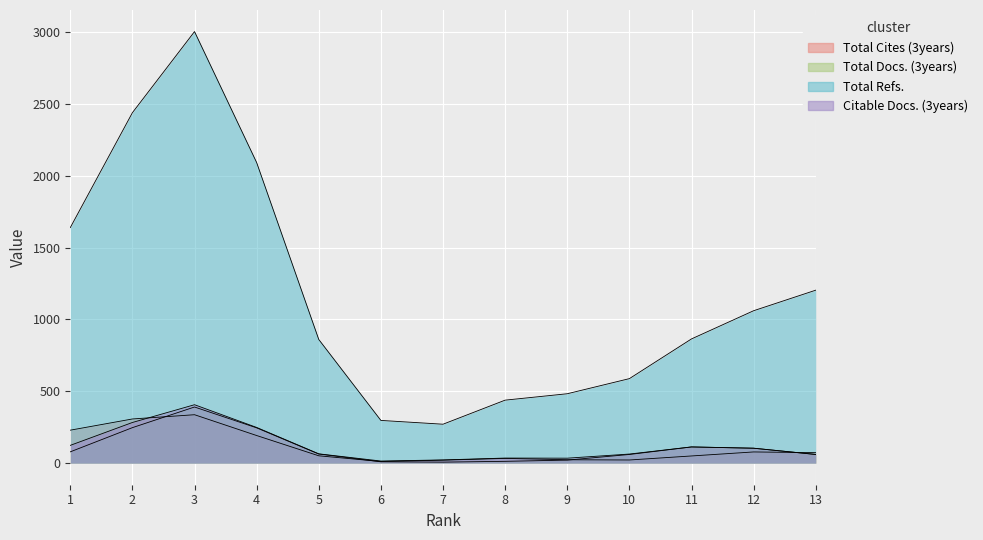

Which series changed the most between 5 and 7?

Total Refs.